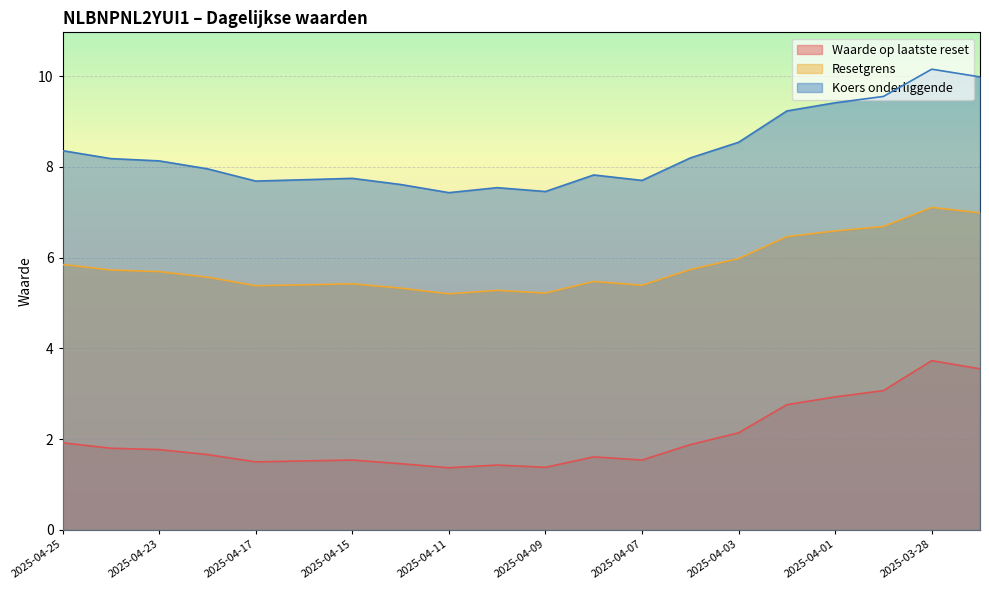

Is the value of Koers onderliggende at 2025-04-08 greater than the value of Resetgrens at 2025-04-25?

Yes